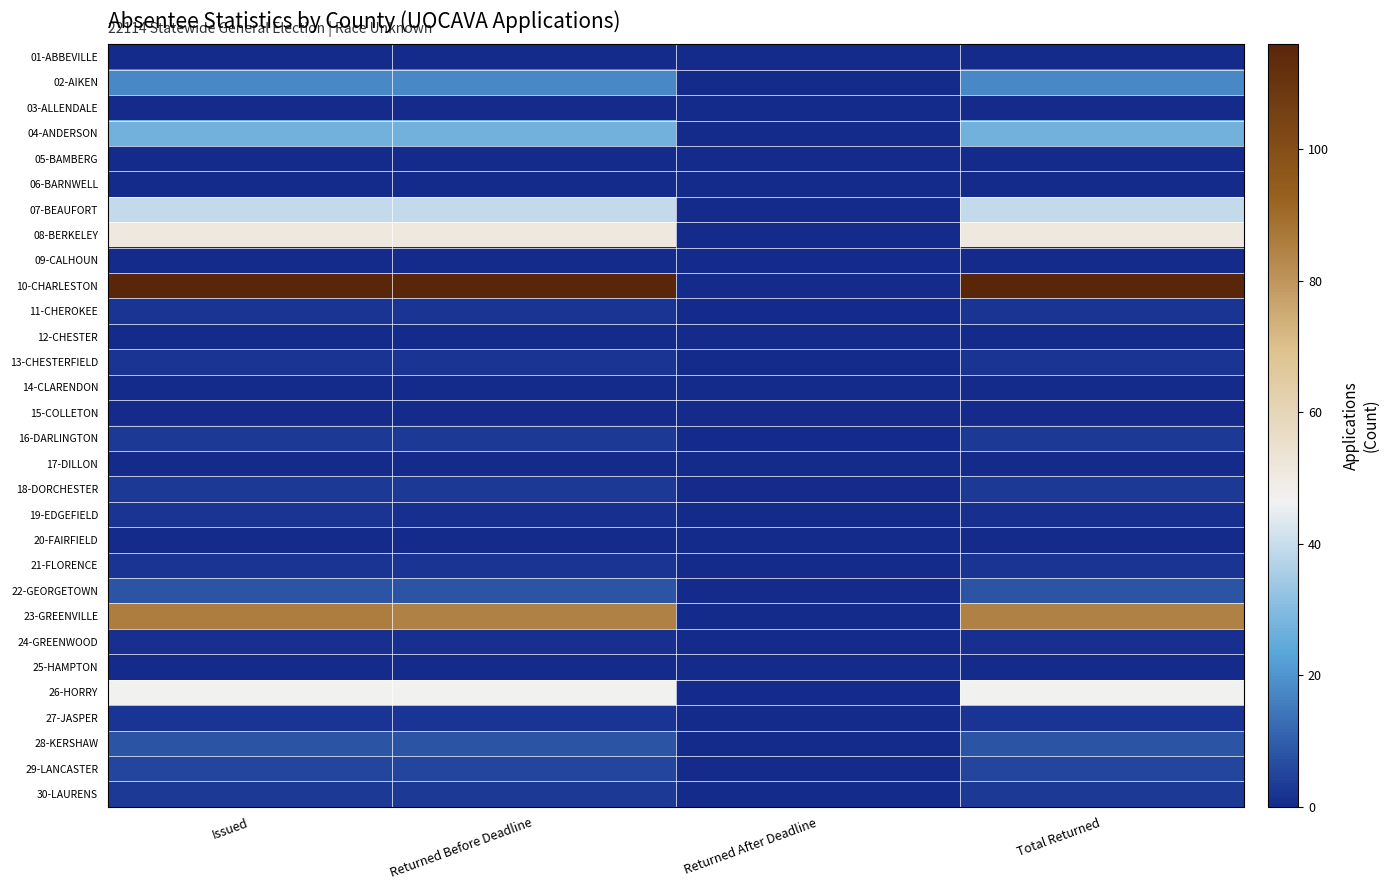

Reading left to right, list all the values displayed in this chart.

01-ABBEVILLE: Issued=0	Returned Before Deadline=0	Returned After Deadline=0	Total Returned=0
02-AIKEN: Issued=18	Returned Before Deadline=18	Returned After Deadline=0	Total Returned=18
03-ALLENDALE: Issued=0	Returned Before Deadline=0	Returned After Deadline=0	Total Returned=0
04-ANDERSON: Issued=27	Returned Before Deadline=27	Returned After Deadline=0	Total Returned=27
05-BAMBERG: Issued=0	Returned Before Deadline=0	Returned After Deadline=0	Total Returned=0
06-BARNWELL: Issued=0	Returned Before Deadline=0	Returned After Deadline=0	Total Returned=0
07-BEAUFORT: Issued=39	Returned Before Deadline=39	Returned After Deadline=0	Total Returned=39
08-BERKELEY: Issued=51	Returned Before Deadline=51	Returned After Deadline=0	Total Returned=51
09-CALHOUN: Issued=0	Returned Before Deadline=0	Returned After Deadline=0	Total Returned=0
10-CHARLESTON: Issued=116	Returned Before Deadline=116	Returned After Deadline=0	Total Returned=116
11-CHEROKEE: Issued=2	Returned Before Deadline=2	Returned After Deadline=0	Total Returned=2
12-CHESTER: Issued=0	Returned Before Deadline=0	Returned After Deadline=0	Total Returned=0
13-CHESTERFIELD: Issued=2	Returned Before Deadline=2	Returned After Deadline=0	Total Returned=2
14-CLARENDON: Issued=0	Returned Before Deadline=0	Returned After Deadline=0	Total Returned=0
15-COLLETON: Issued=0	Returned Before Deadline=0	Returned After Deadline=0	Total Returned=0
16-DARLINGTON: Issued=3	Returned Before Deadline=3	Returned After Deadline=0	Total Returned=3
17-DILLON: Issued=0	Returned Before Deadline=0	Returned After Deadline=0	Total Returned=0
18-DORCHESTER: Issued=3	Returned Before Deadline=3	Returned After Deadline=0	Total Returned=3
19-EDGEFIELD: Issued=2	Returned Before Deadline=1	Returned After Deadline=0	Total Returned=1
20-FAIRFIELD: Issued=0	Returned Before Deadline=0	Returned After Deadline=0	Total Returned=0
21-FLORENCE: Issued=2	Returned Before Deadline=2	Returned After Deadline=0	Total Returned=2
22-GEORGETOWN: Issued=8	Returned Before Deadline=8	Returned After Deadline=0	Total Returned=8
23-GREENVILLE: Issued=86	Returned Before Deadline=85	Returned After Deadline=0	Total Returned=85
24-GREENWOOD: Issued=1	Returned Before Deadline=1	Returned After Deadline=0	Total Returned=1
25-HAMPTON: Issued=0	Returned Before Deadline=0	Returned After Deadline=0	Total Returned=0
26-HORRY: Issued=47	Returned Before Deadline=47	Returned After Deadline=0	Total Returned=47
27-JASPER: Issued=2	Returned Before Deadline=2	Returned After Deadline=0	Total Returned=2
28-KERSHAW: Issued=8	Returned Before Deadline=8	Returned After Deadline=0	Total Returned=8
29-LANCASTER: Issued=5	Returned Before Deadline=5	Returned After Deadline=0	Total Returned=5
30-LAURENS: Issued=3	Returned Before Deadline=3	Returned After Deadline=0	Total Returned=3